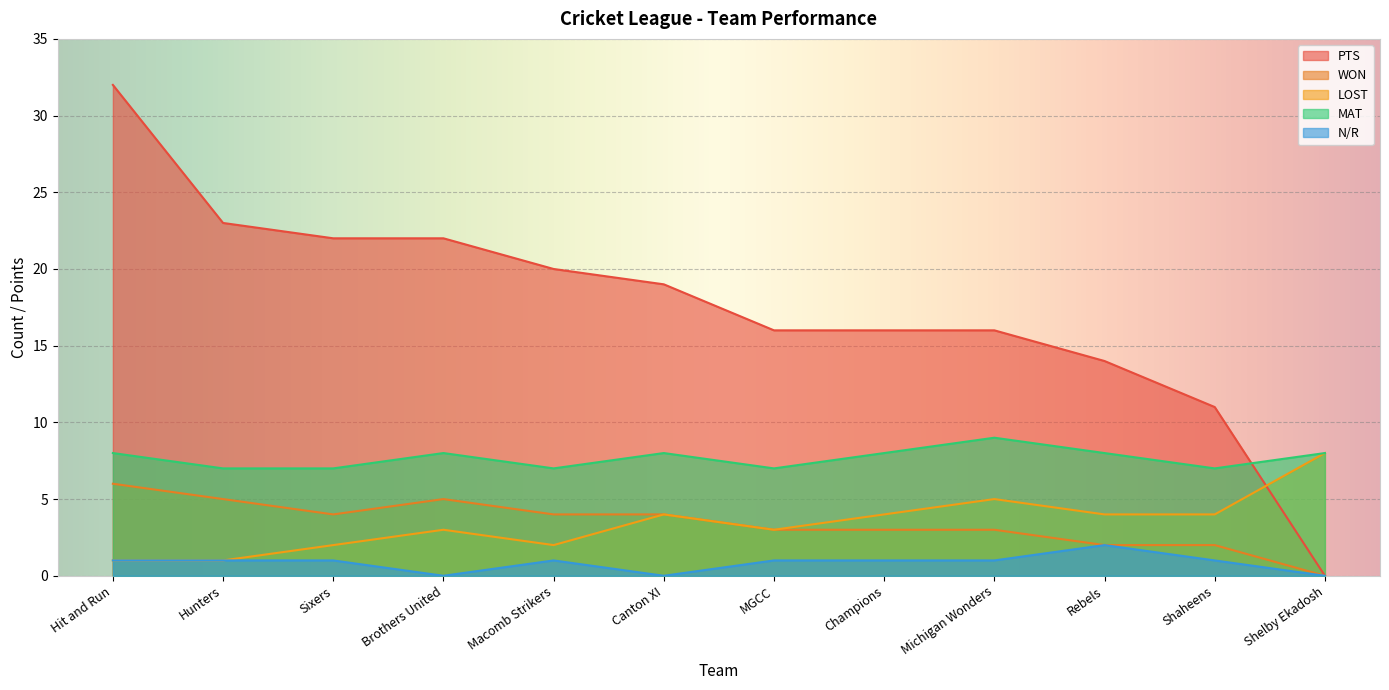

What is the maximum value shown in the chart?

32